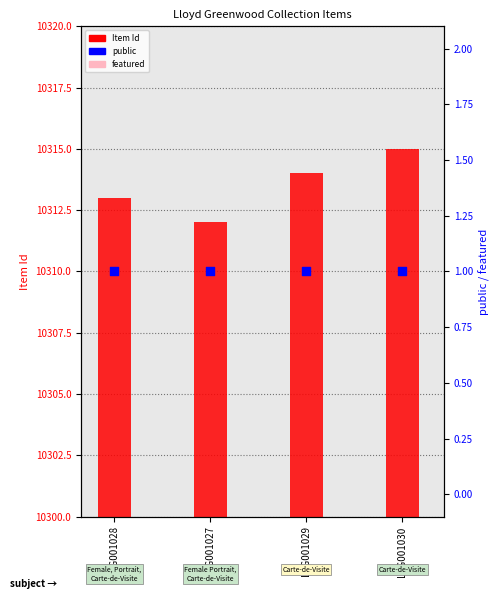

At how many categories does at least one series exceed 5802?

4